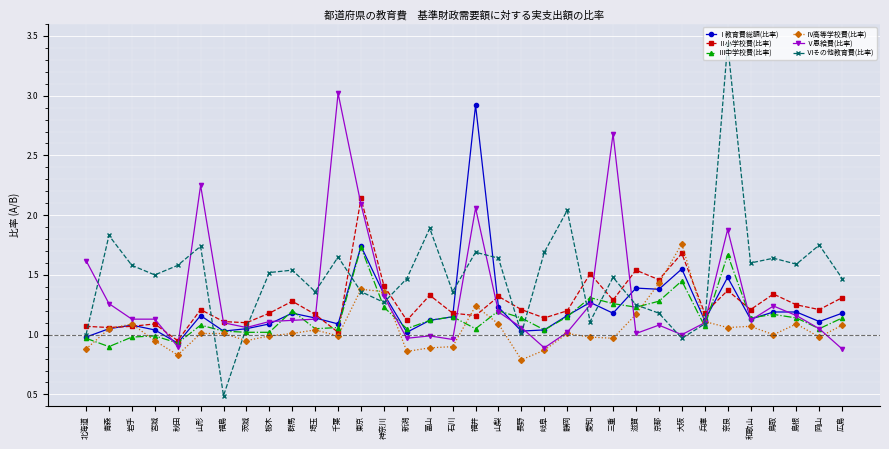

What is the total value across all series at 千葉?

8.8